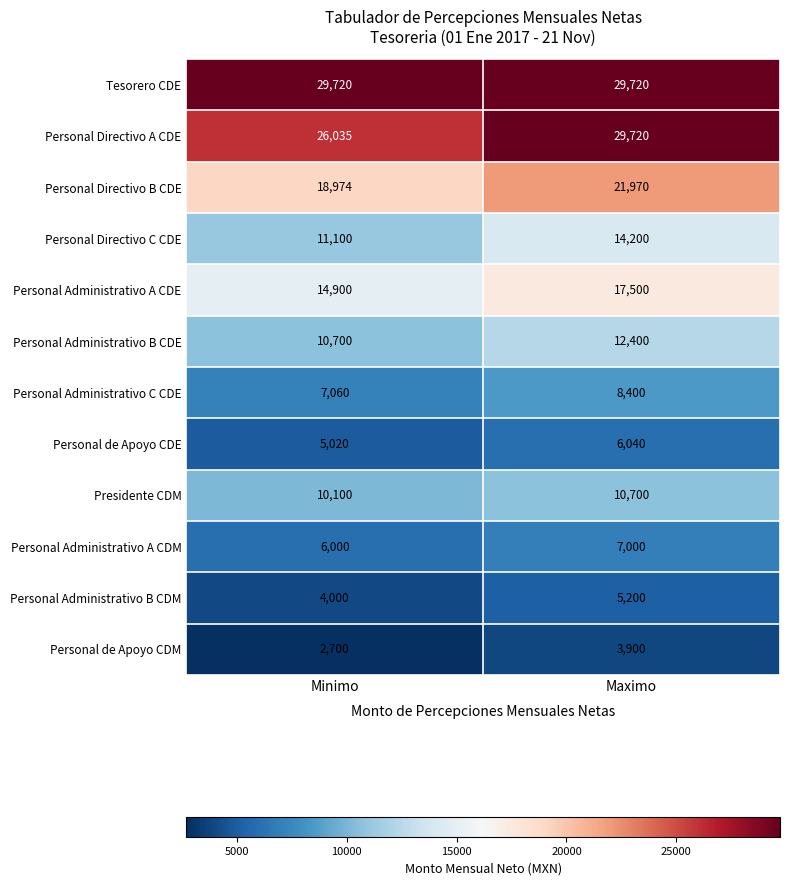

Which series has the widest spread of values?

Personal Directivo A CDE